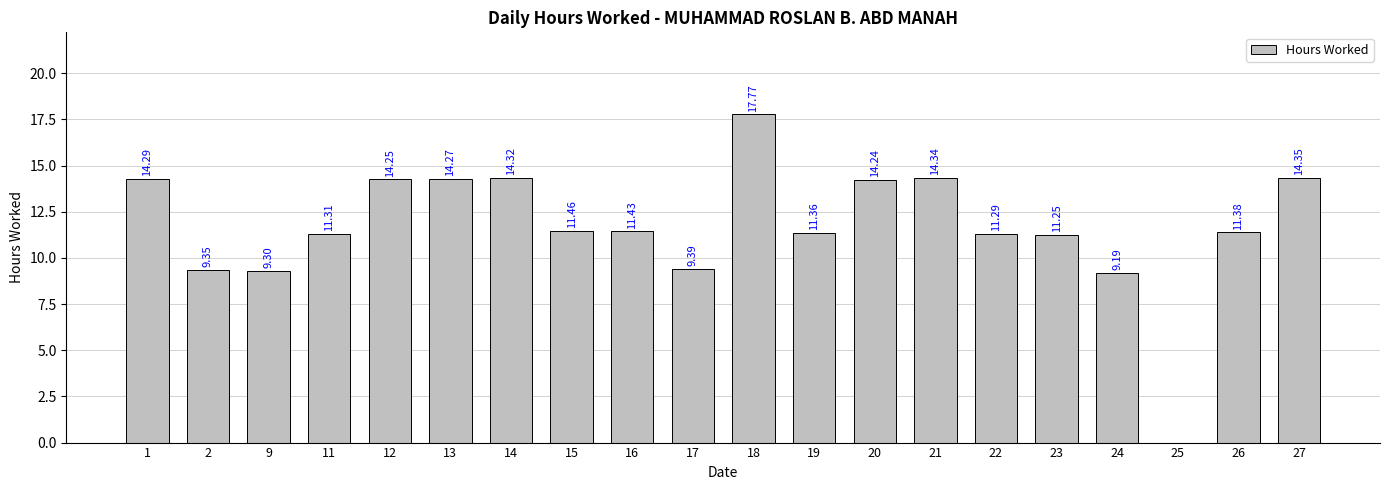

What is the sum of all values?

234.5